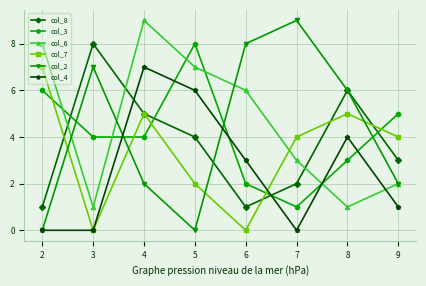

Which series has the largest range (max minus min)?

col_2